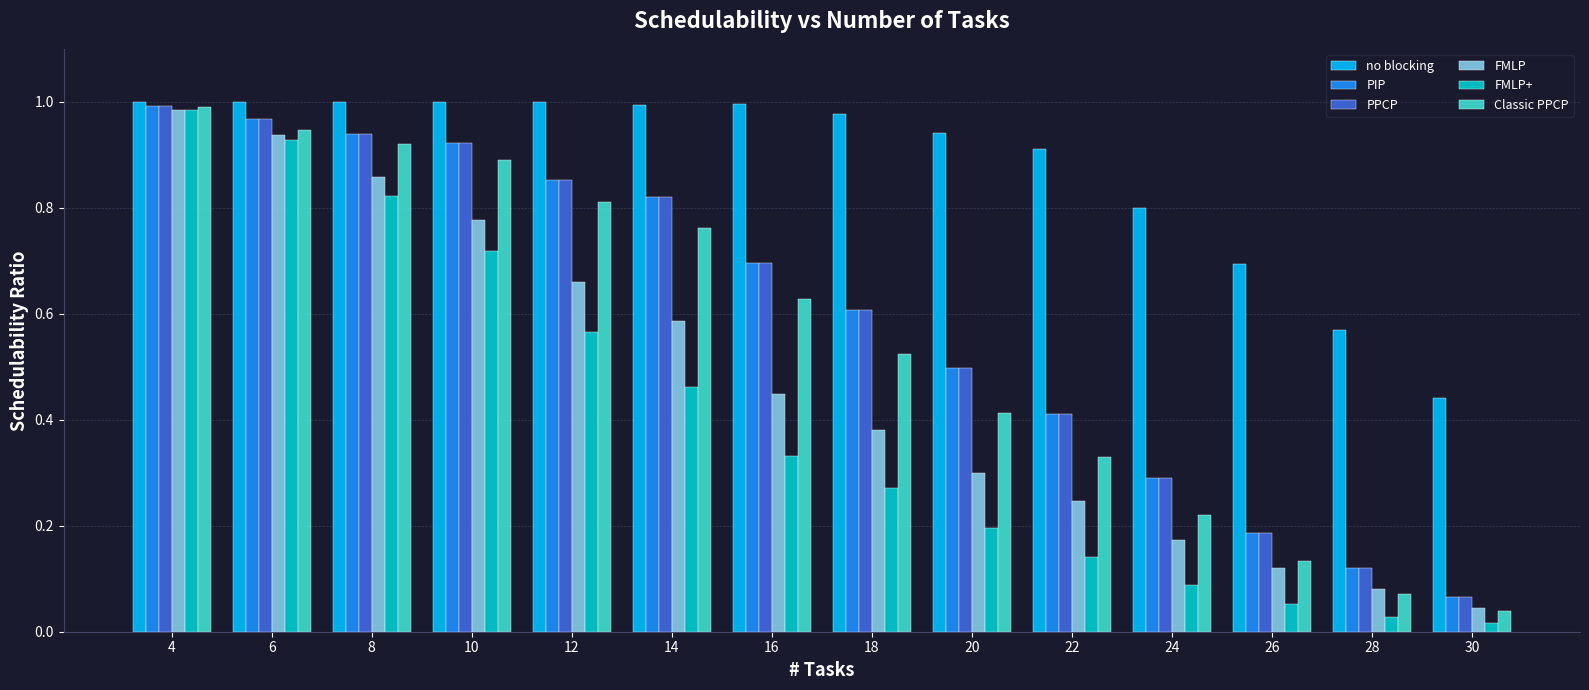

Is the value of FMLP+ at 10 greater than the value of no blocking at 16?

No